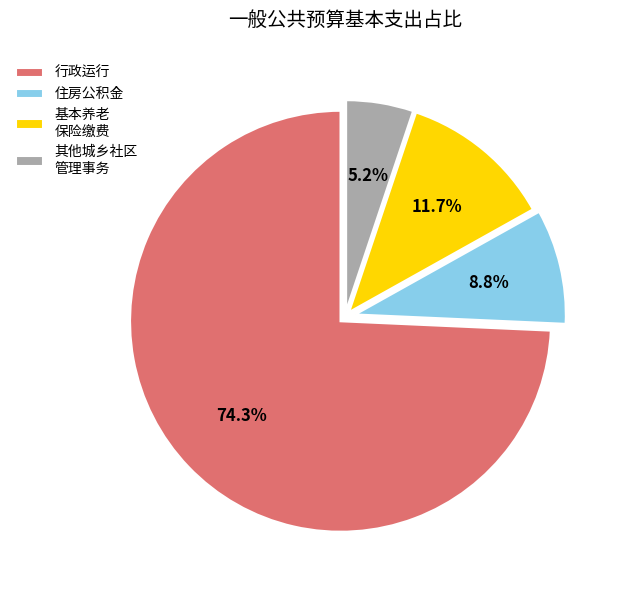

To the nearest percent, what percentage of the pie is 行政运行?

74%